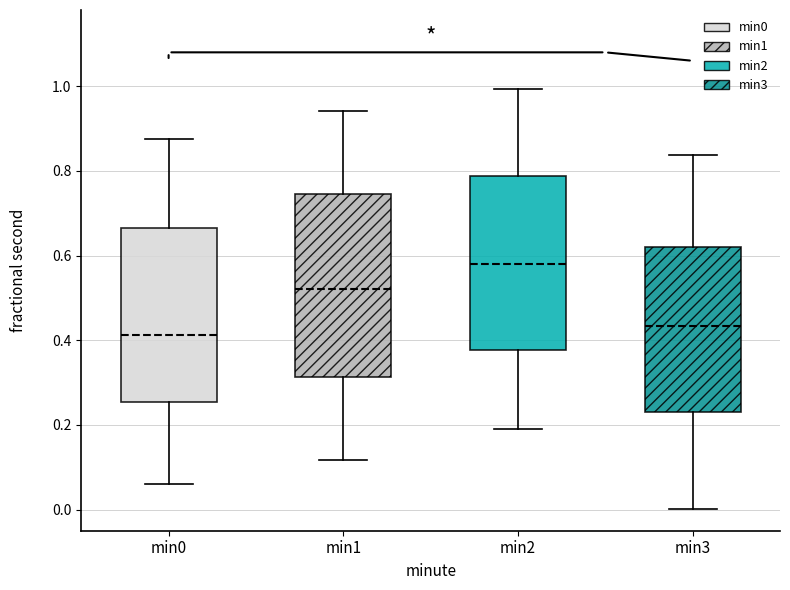

Reading left to right, read every box against the y-axis: the position of its median line, the range the box covers, and the ends of its whiskers. The values are not printed on the chart, so give them approximately, as read against the axis.

min0: median 0.42, box 0.26 to 0.66, whiskers 0.06 to 0.88
min1: median 0.52, box 0.32 to 0.74, whiskers 0.12 to 0.94
min2: median 0.58, box 0.38 to 0.78, whiskers 0.18 to 1.00
min3: median 0.44, box 0.22 to 0.62, whiskers 0.00 to 0.84